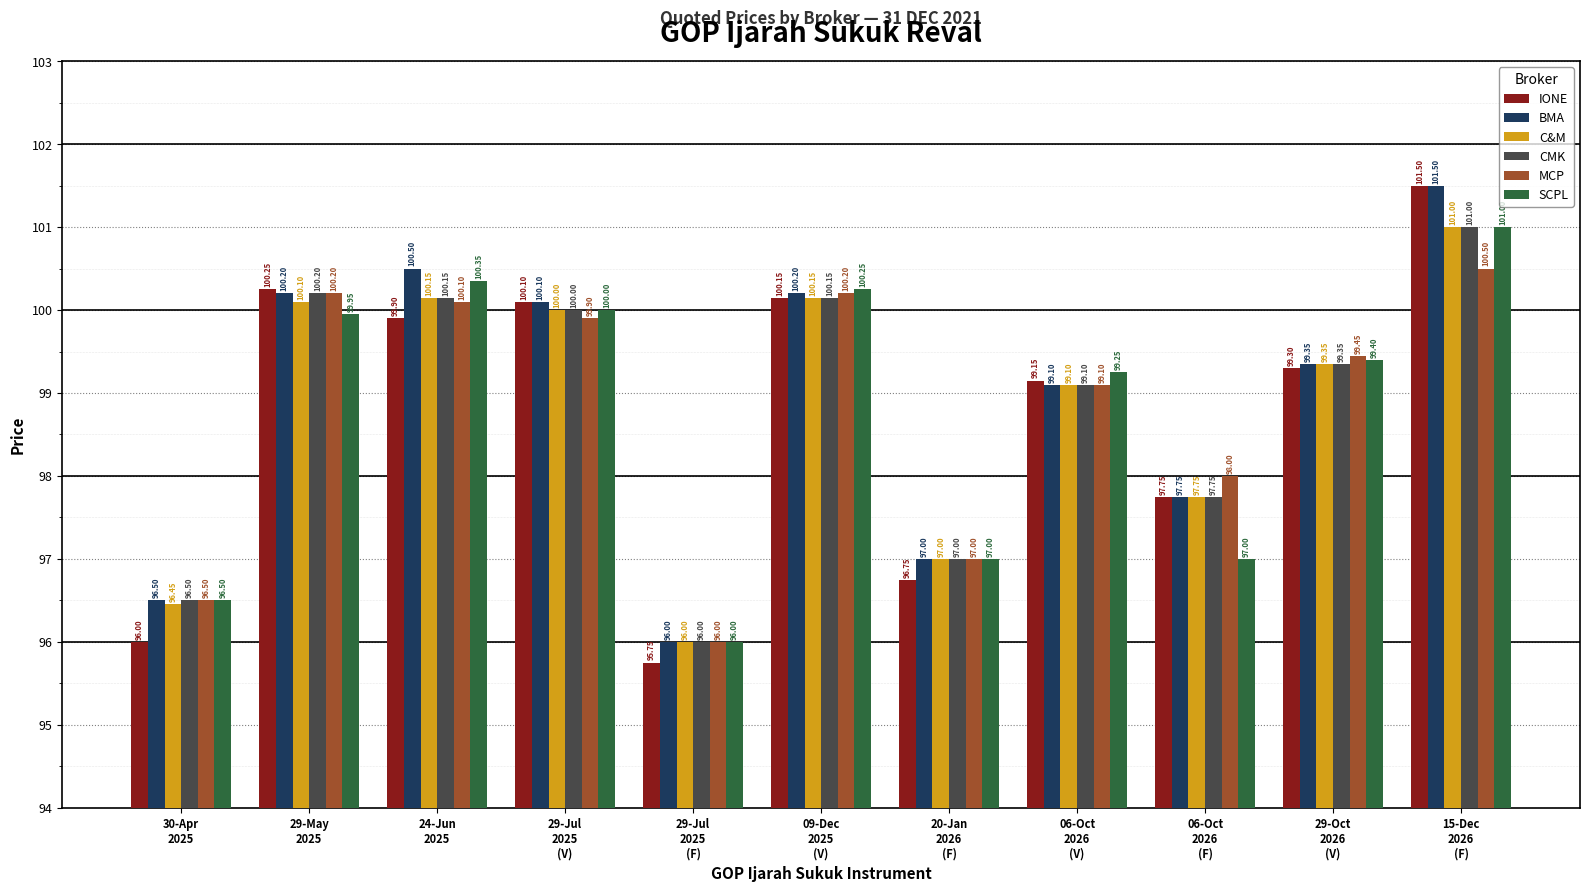

Is it true that MCP equals 97.0 at 20-Jan
2026
(F)?

True